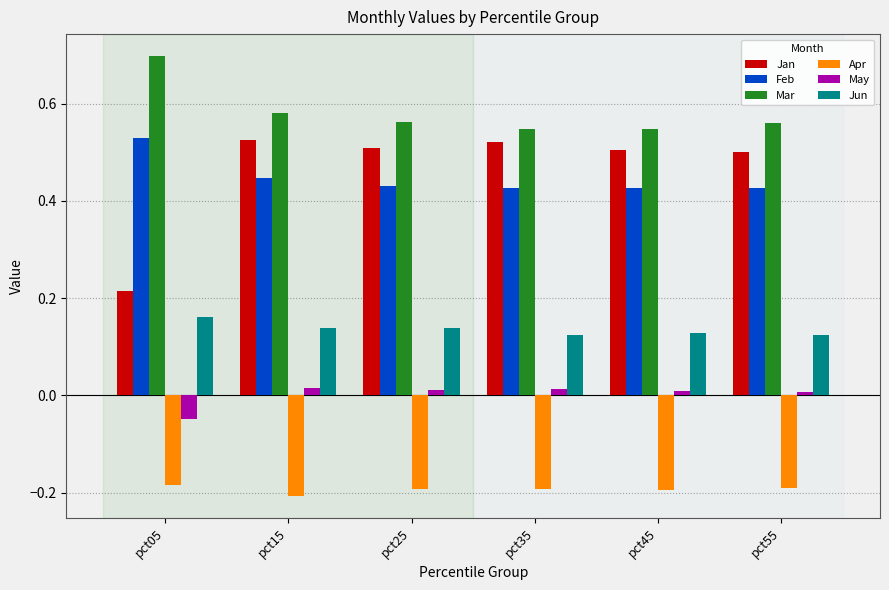

Rank the series at pct45 from lowest to highest value.

Apr, May, Jun, Feb, Jan, Mar